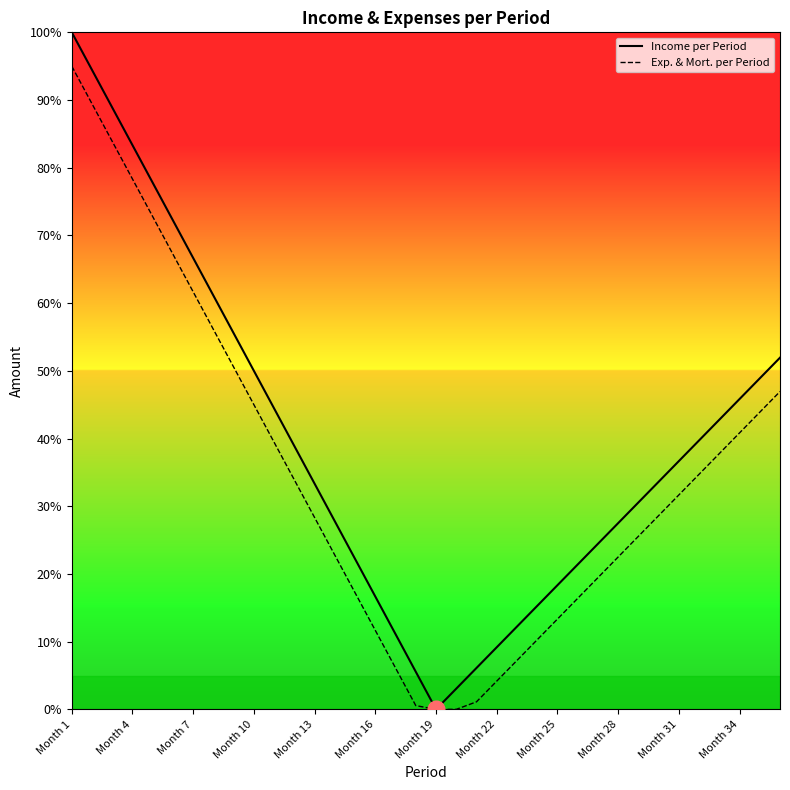

How many values in the Income per Period series are below 36?

18